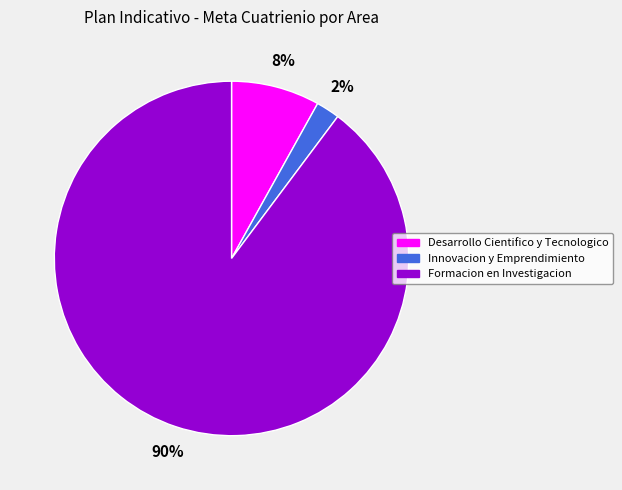

Combined, do Innovacion y Emprendimiento and Desarrollo Cientifico y Tecnologico account for over 50%?

No